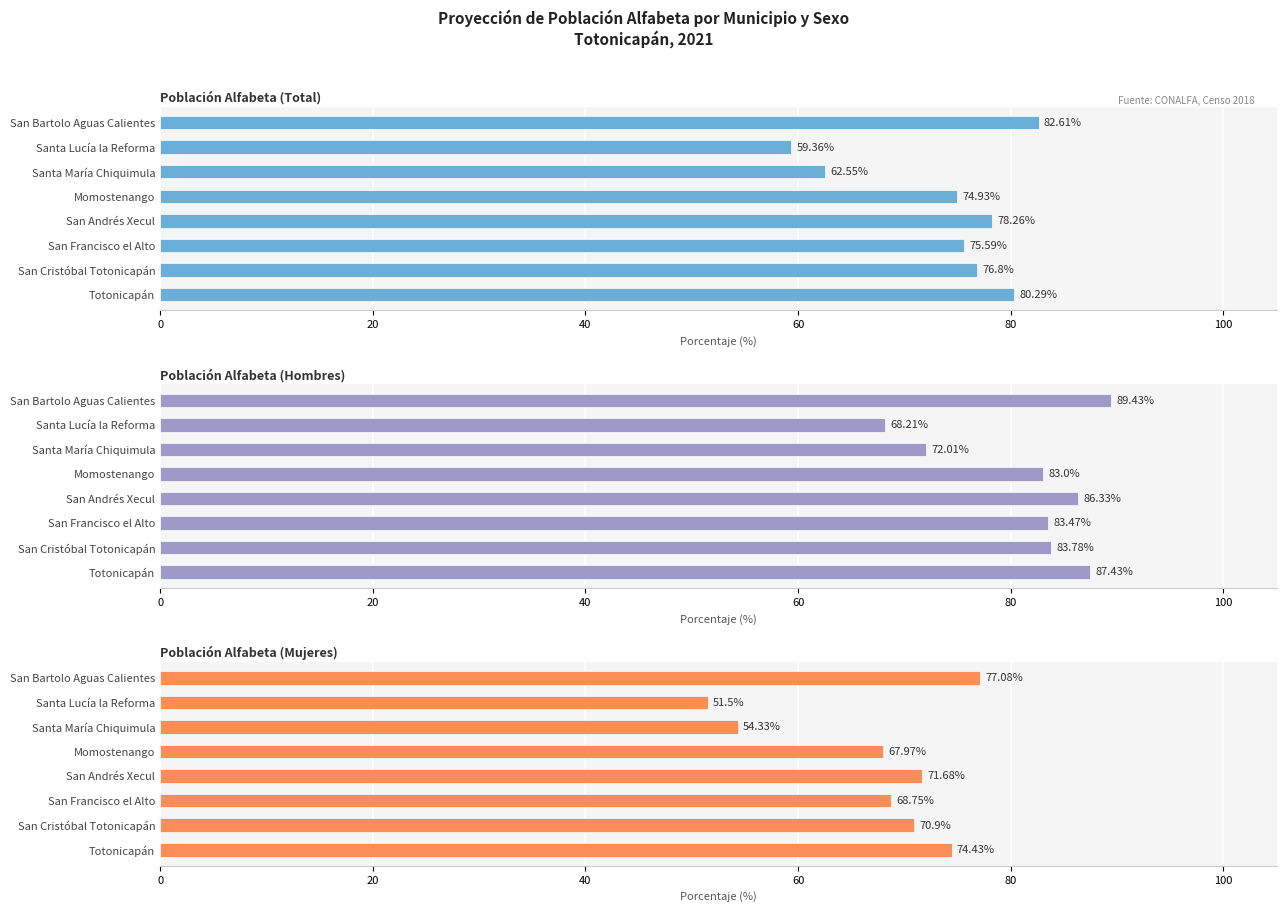

Rank the series by their average value, from lowest to highest.

Población Alfabeta (Mujeres), Población Alfabeta (Total), Población Alfabeta (Hombres)